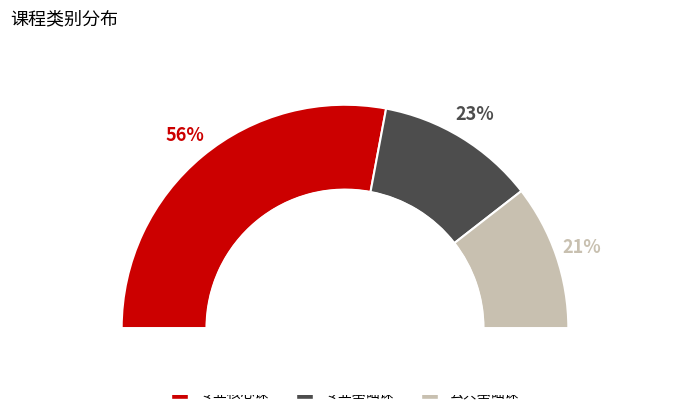

True or false: 专业核心课 accounts for 67% of the total.

False